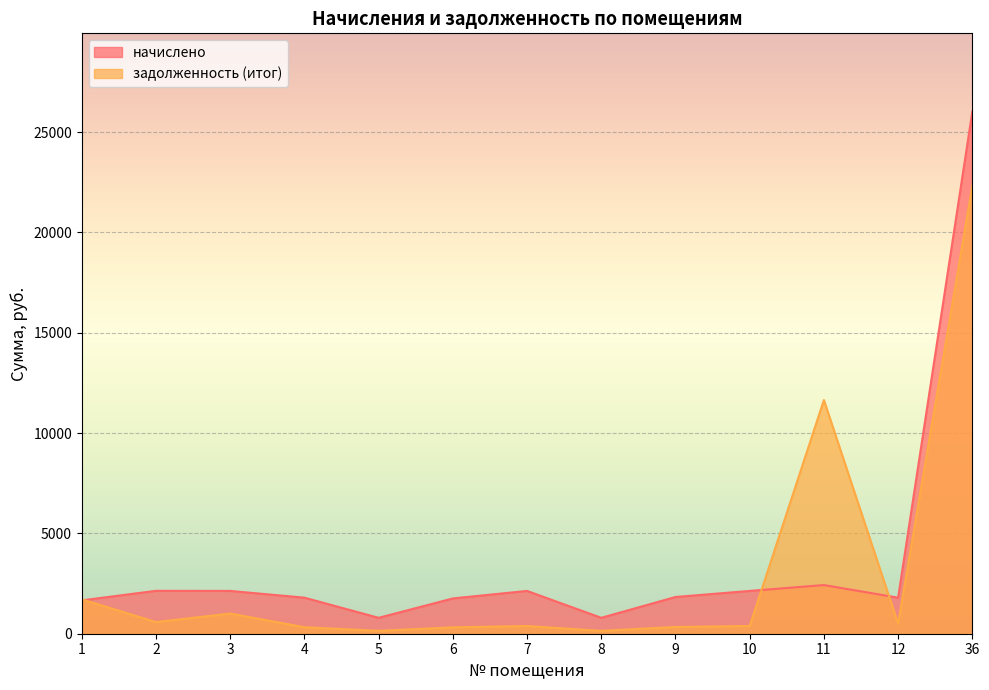

How many interior local valleys does the задолженность (итог) series have?

4